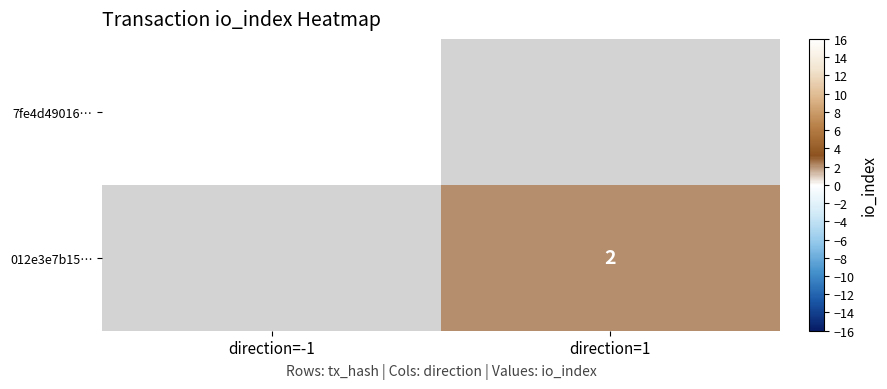

Is it true that 7fe4d49016… equals 389 at direction=-1?

True